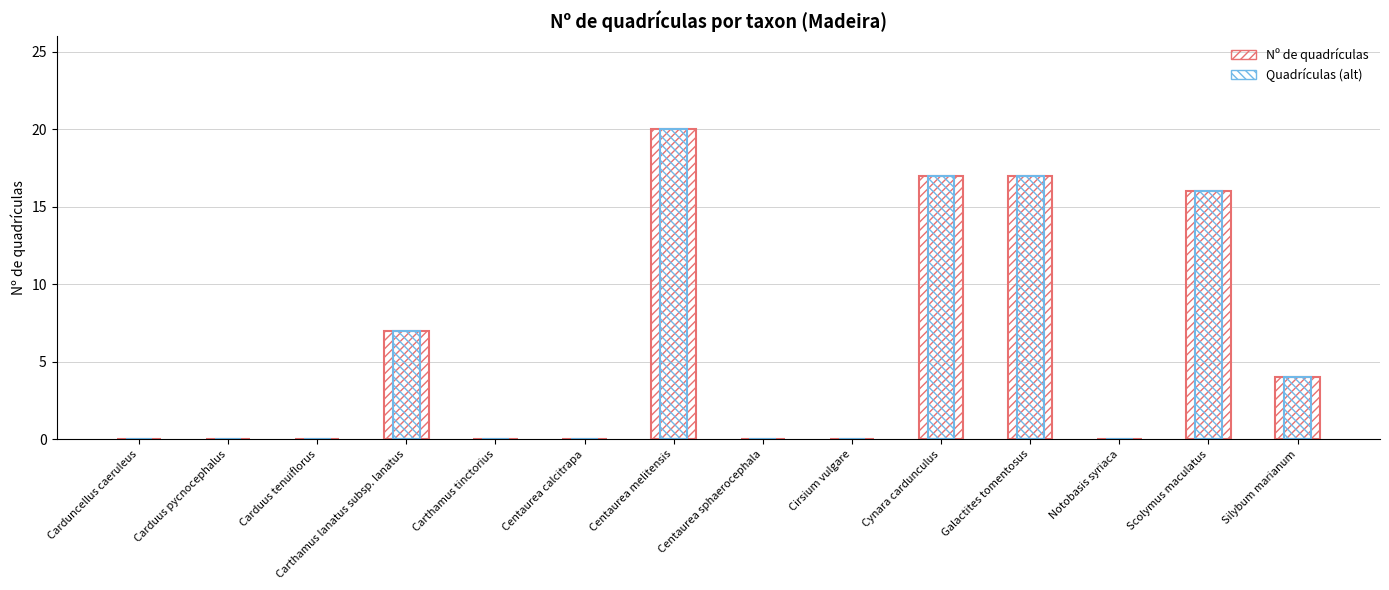

Is it true that Nº de quadrículas (ref) equals 16 at Scolymus maculatus?

True